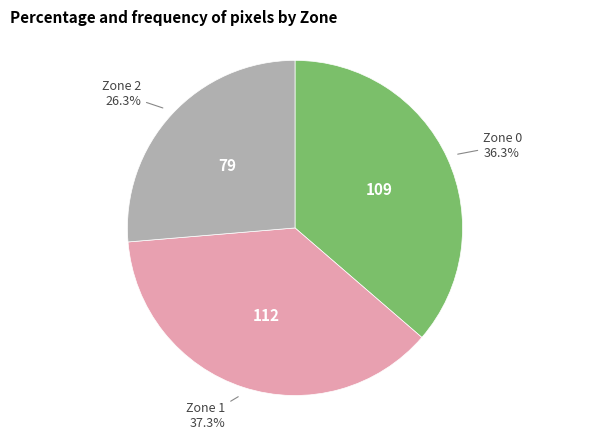

Does any single category account for the majority?

No